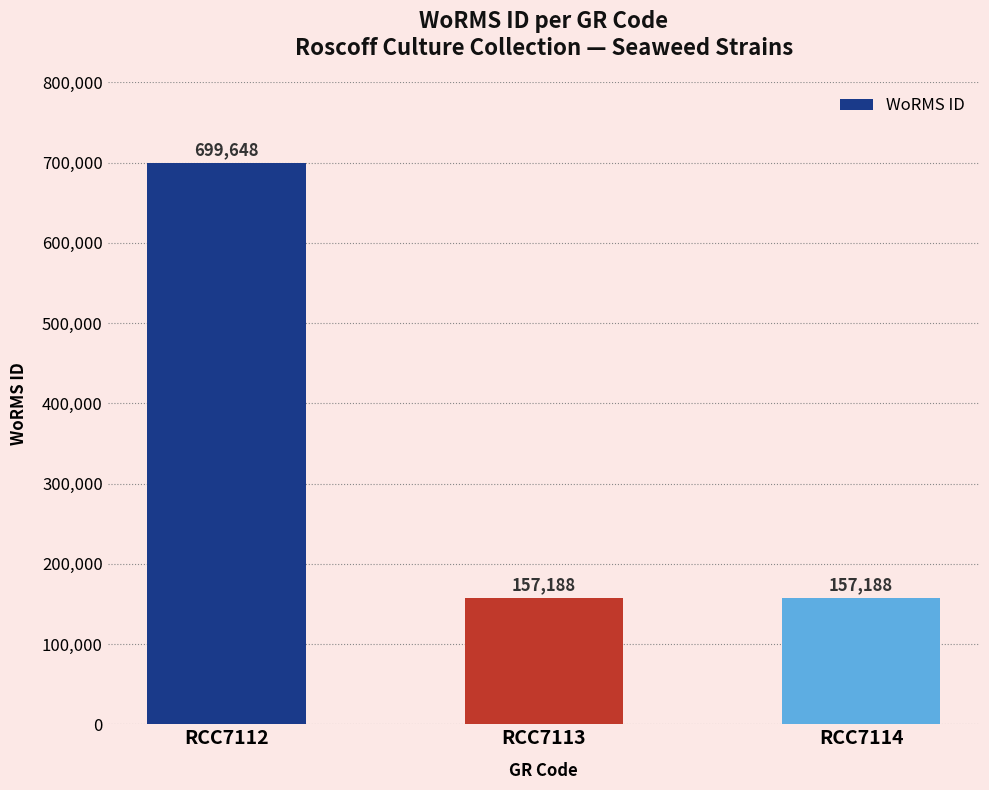

Reading left to right, transcribe all the data shown in this chart.

699648	157188	157188